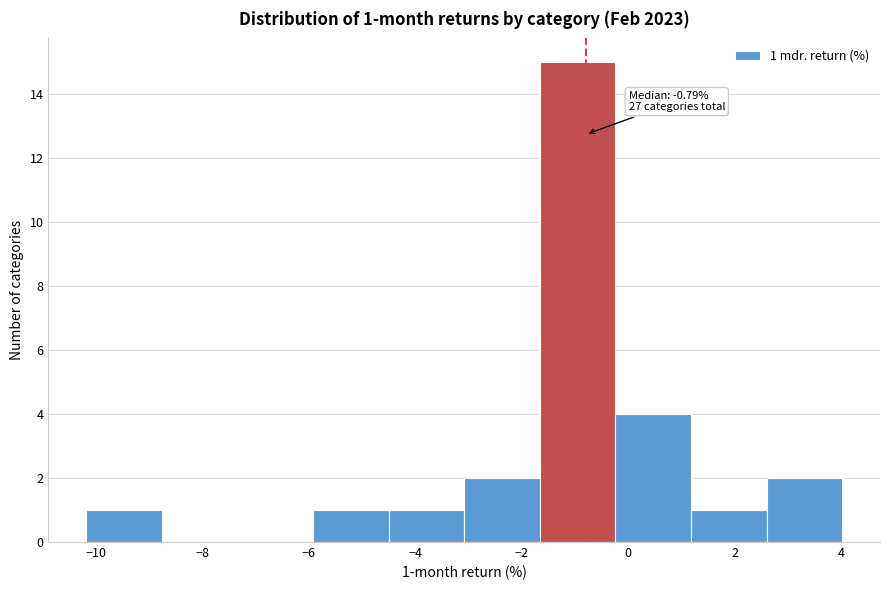

Over which range of the x-axis is the bar tallest?

-1.6 to -0.2